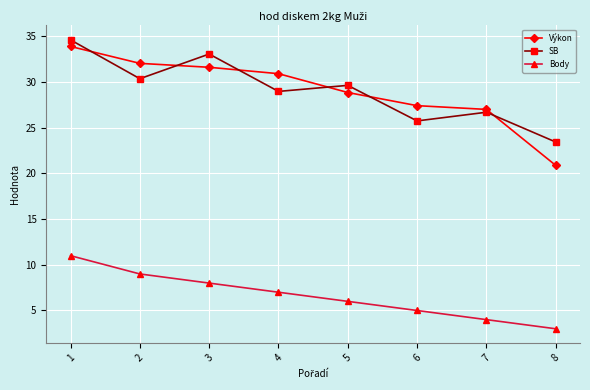

Does the chart display data point markers on the line(s)?

Yes